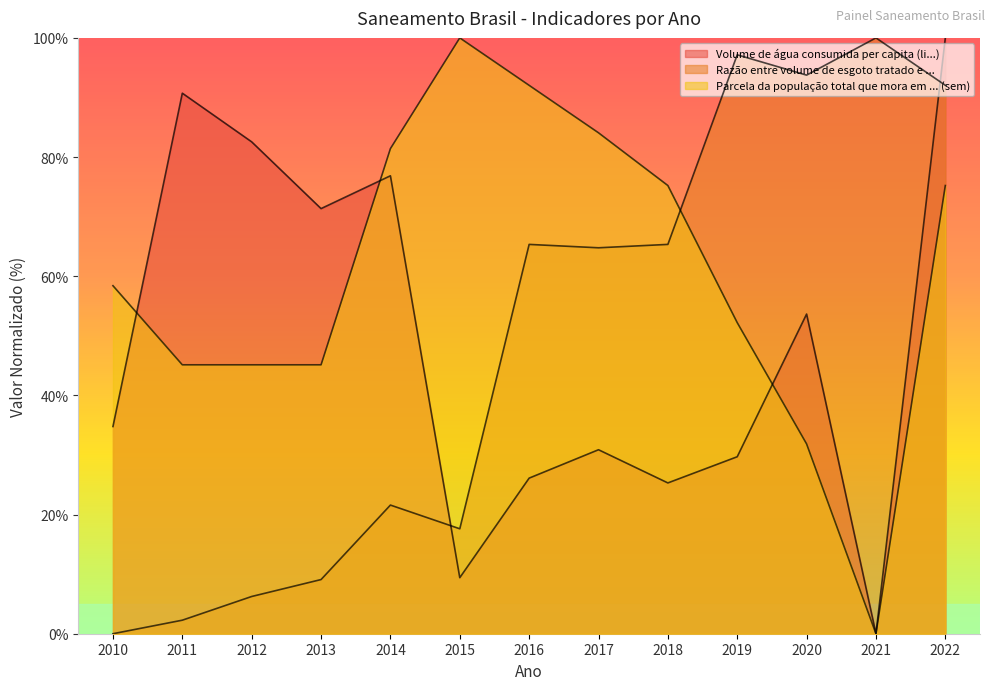

Does the chart have visible grid lines?

No